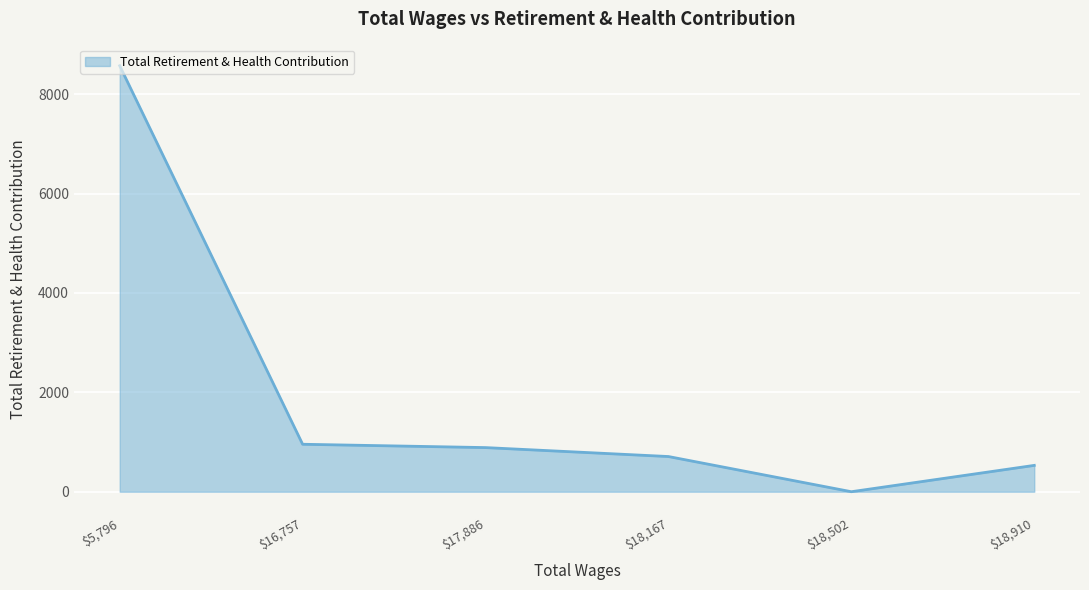

At which category does the chart reach its minimum across all series?

$18,502